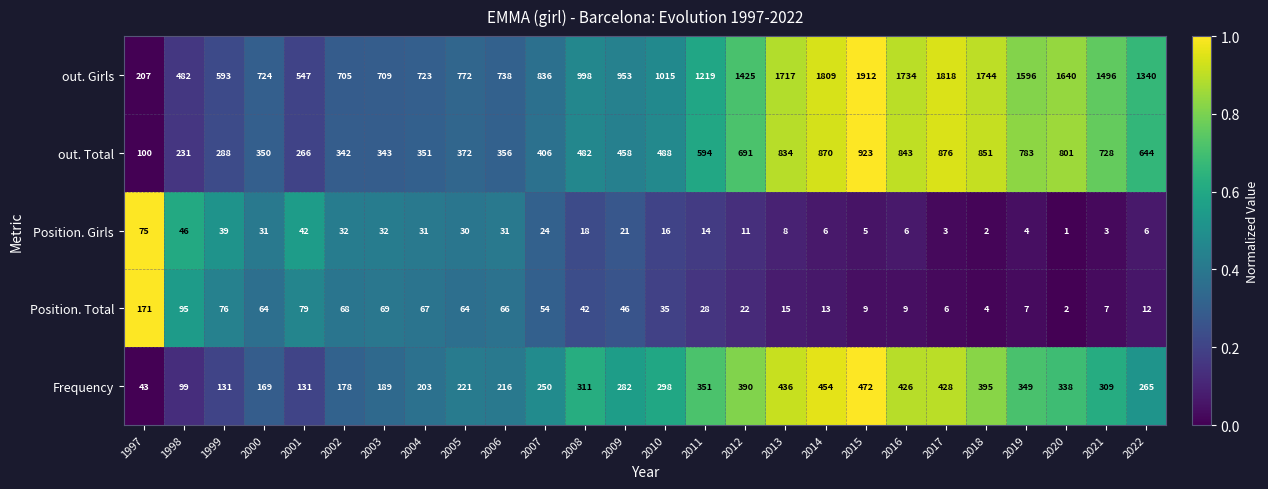

What is the total value across all series at 2020?

2782